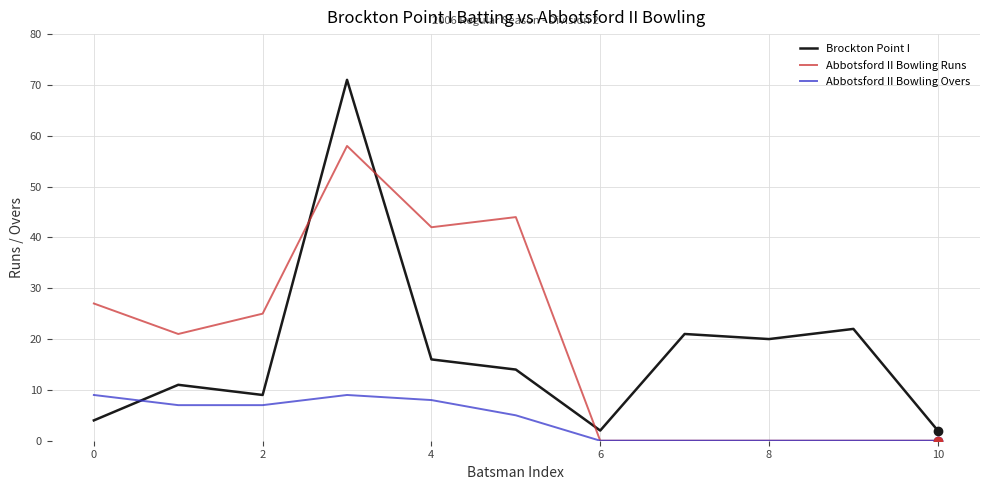

Reading left to right, transcribe all the data shown in this chart.

Brockton Point I: 4	11	9	71	16	14	2	21	20	22	2
Abbotsford II Bowling Runs: 27	21	25	58	42	44	0	0	0	0	0
Abbotsford II Bowling Overs: 9	7	7	9	8	5	0	0	0	0	0